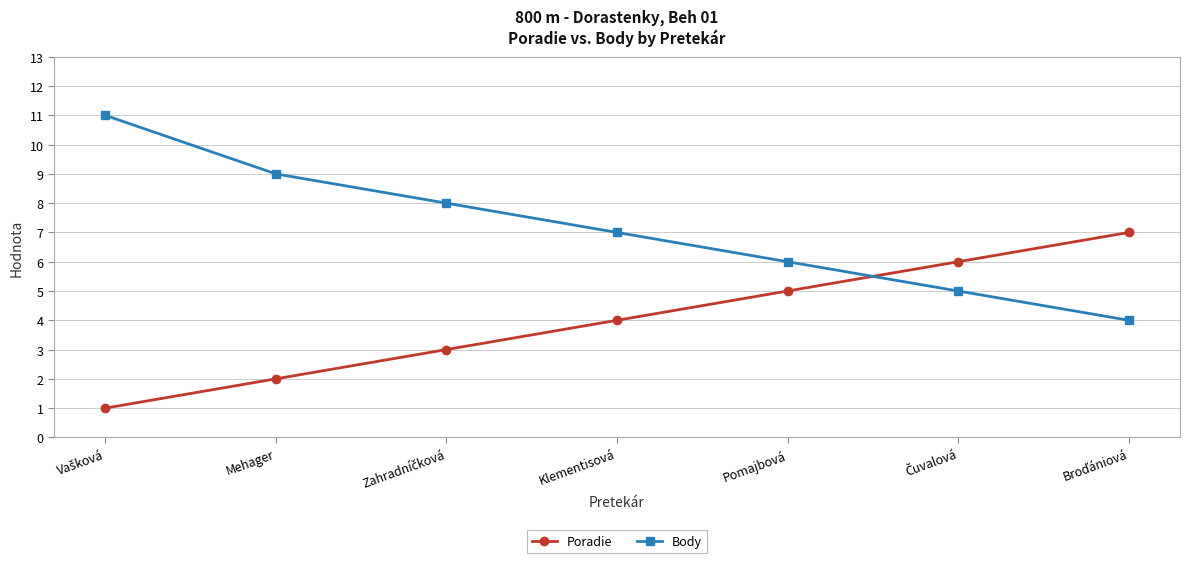

The Poradie series shows 2 at Mehager. True or false?

True